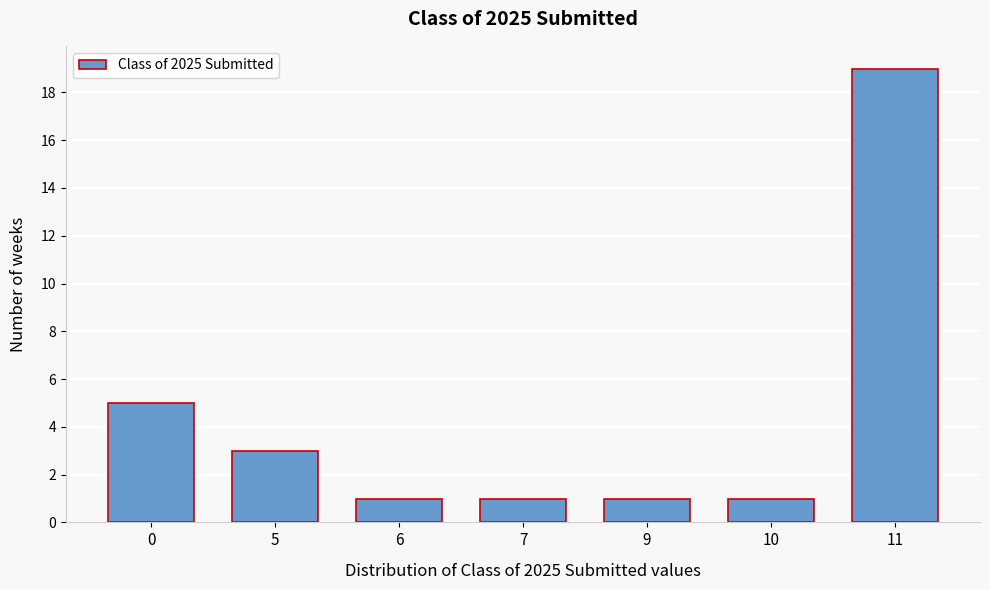

Reading right to left, transcribe all the data shown in this chart.

19	1	1	1	1	3	5